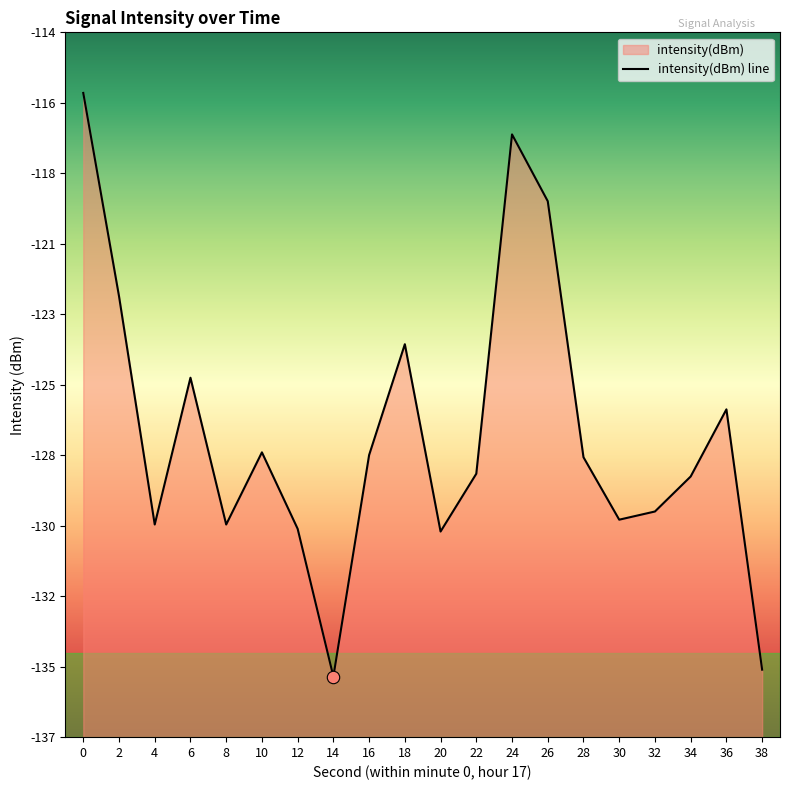

Between 14 and 4, which is larger?

4